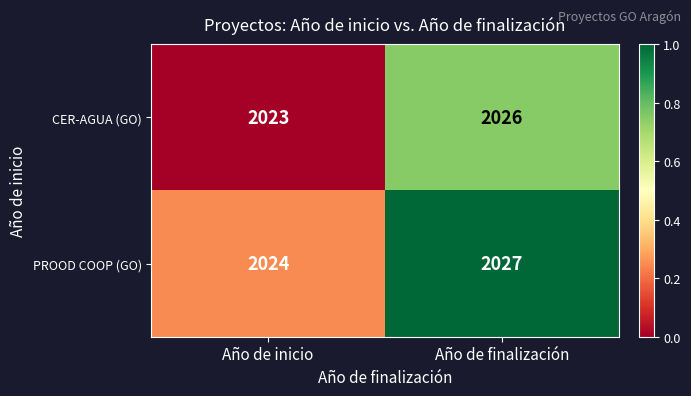

Reading right to left, list all the values displayed in this chart.

CER-AGUA (GO): 2026	2023
PROOD COOP (GO): 2027	2024